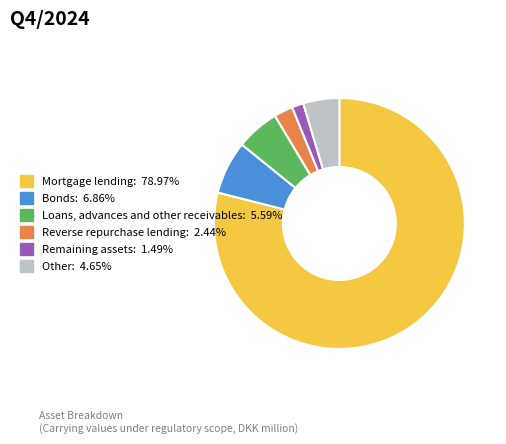

Which slice is the smallest?

Remaining assets